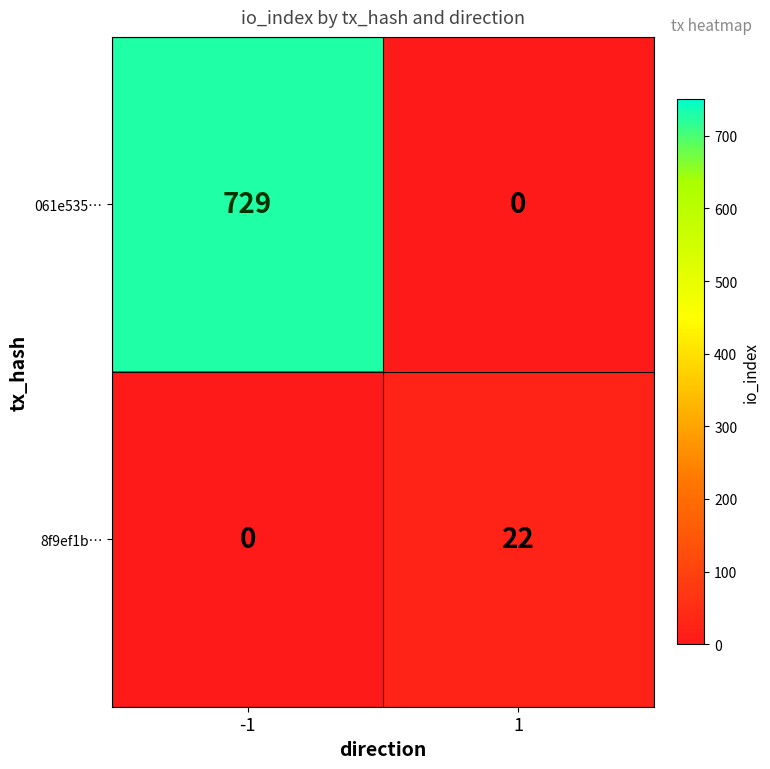

Rank the series by their average value, from lowest to highest.

8f9ef1b…, 061e535…